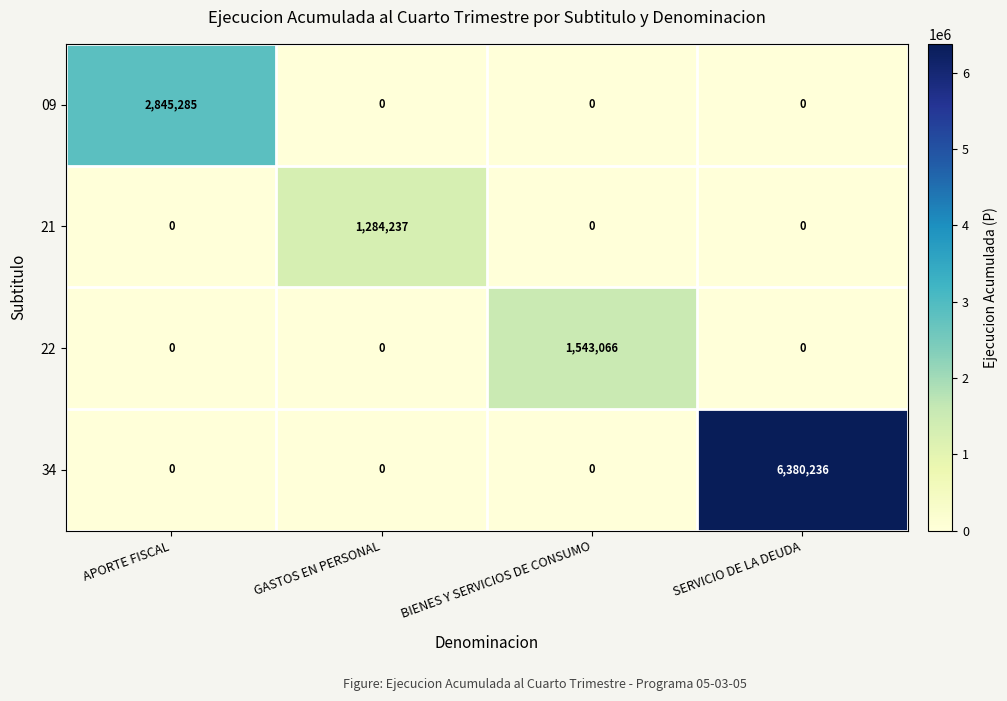

How many distinct data groups are displayed?

4